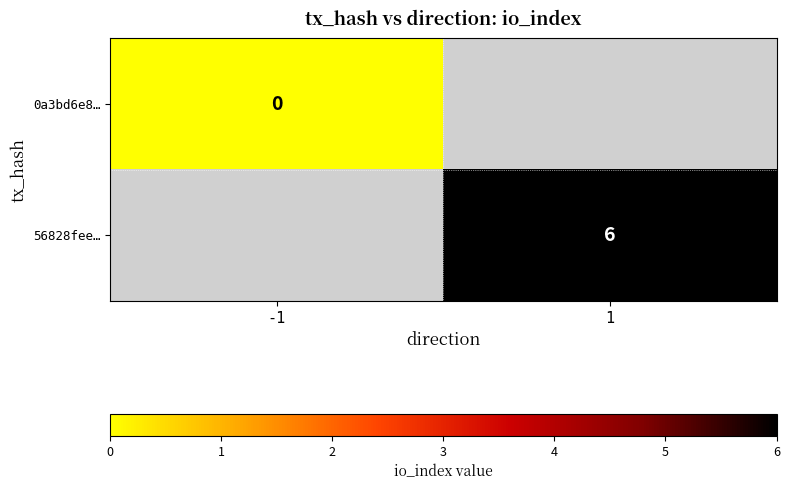

Is it true that 56828fee… equals 6 at 1?

True